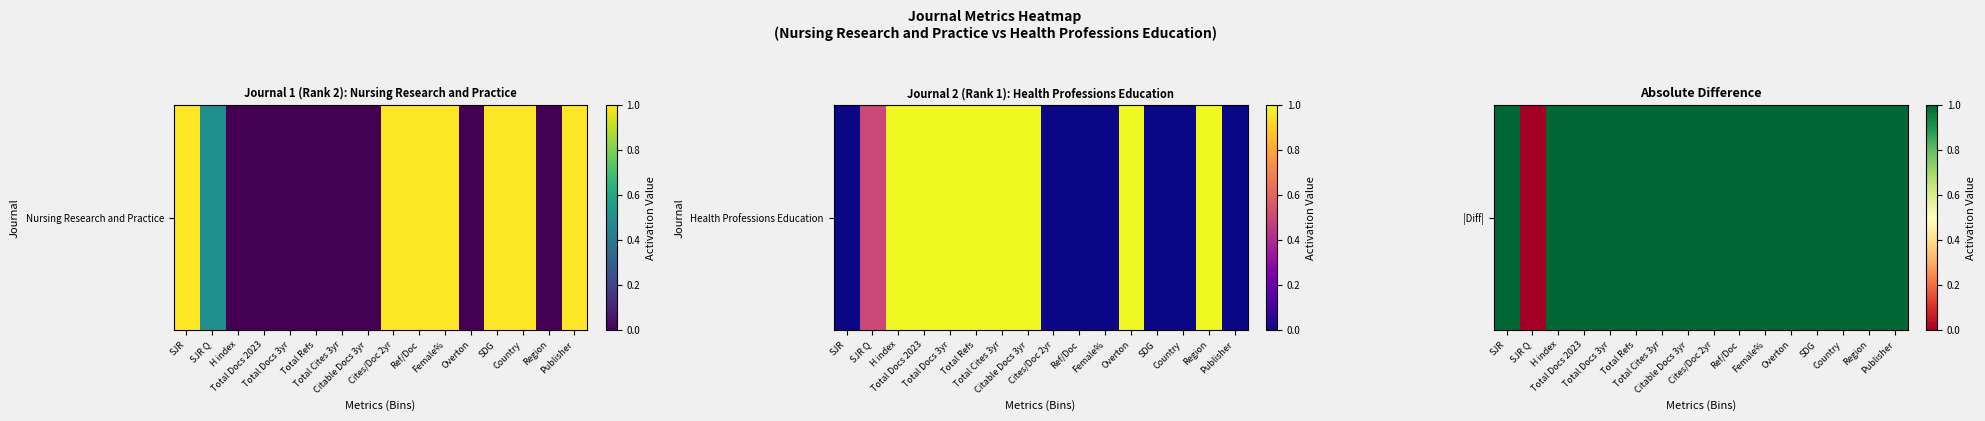

Which category has the highest value across all series?

SJR